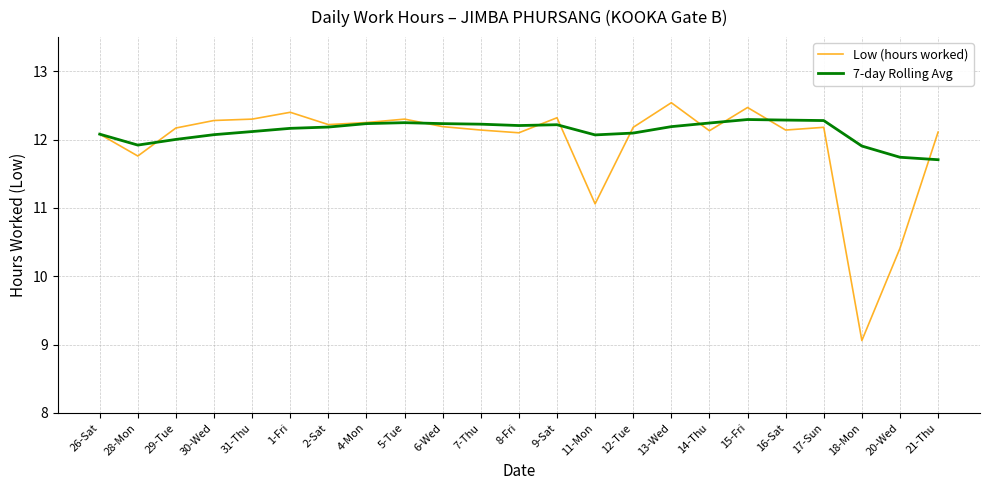

At which label is 7-day Rolling Avg closest to 12?

29-Tue